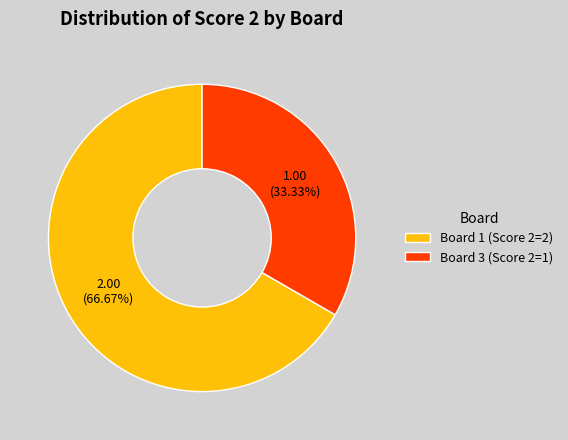

Does any single category account for the majority?

Yes